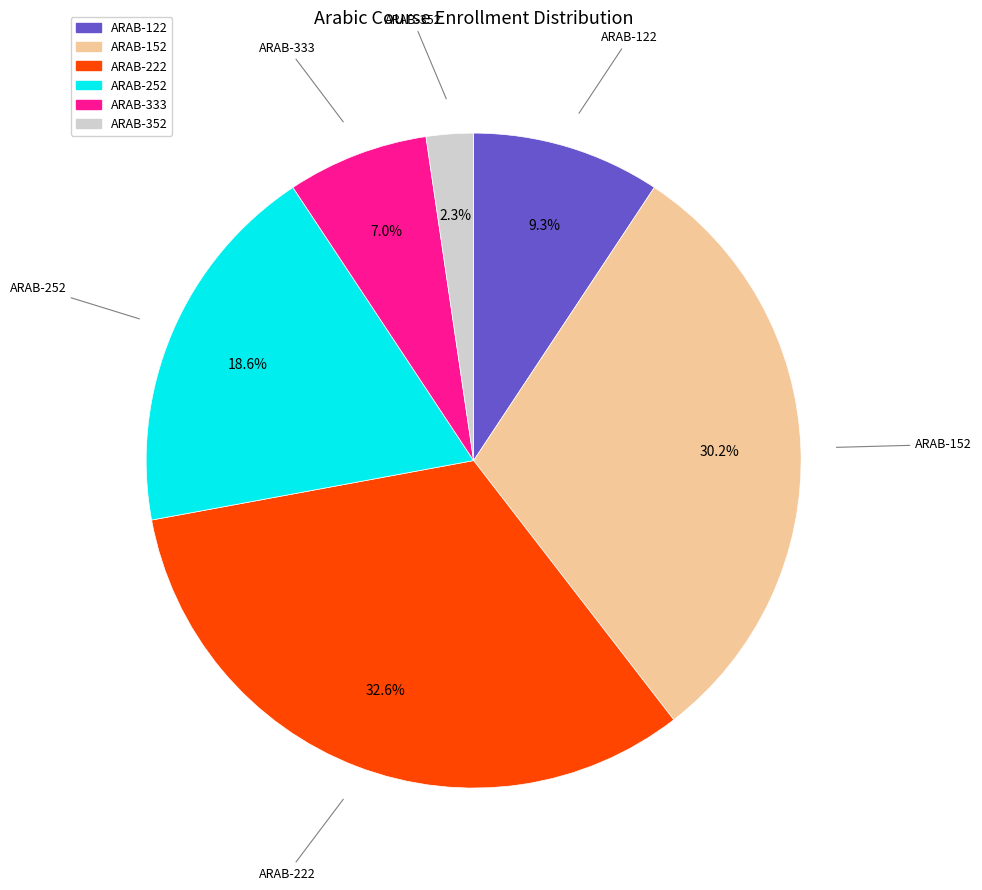

Does ARAB-222 account for over 50% of the chart?

No